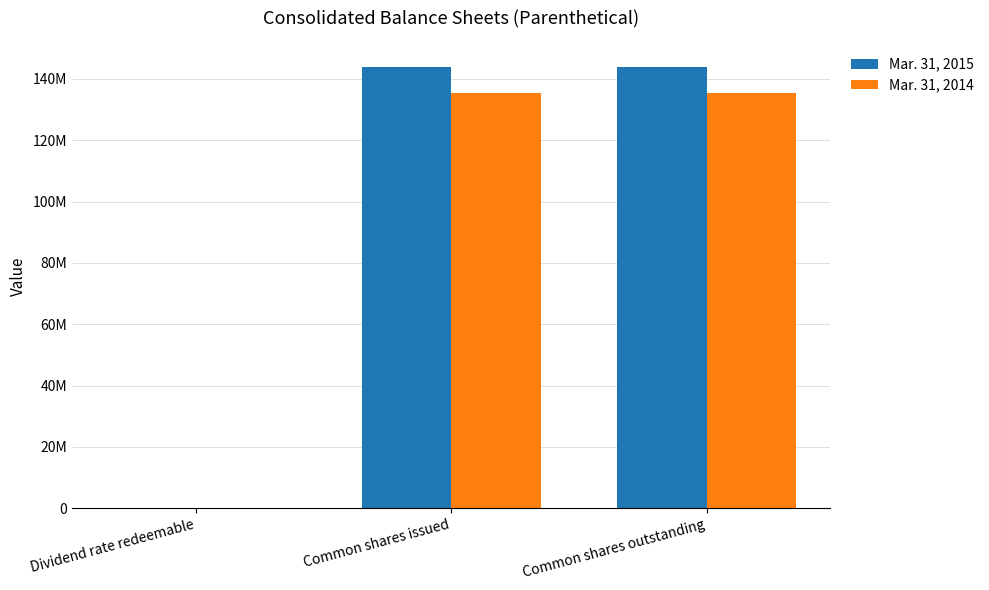

At Common shares issued, list the series in order from smallest to largest.

Mar. 31, 2014, Mar. 31, 2015